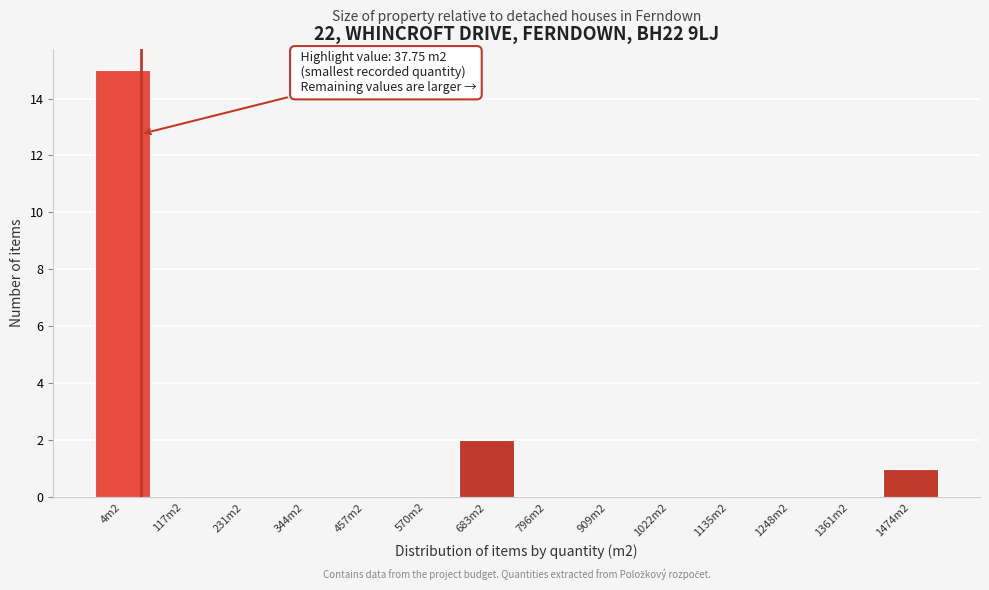

Reading right to left, extract all data points from this chart.

1474m2=1	1361m2=0	1248m2=0	1135m2=0	1022m2=0	909m2=0	796m2=0	683m2=2	570m2=0	457m2=0	344m2=0	231m2=0	117m2=0	4m2=15